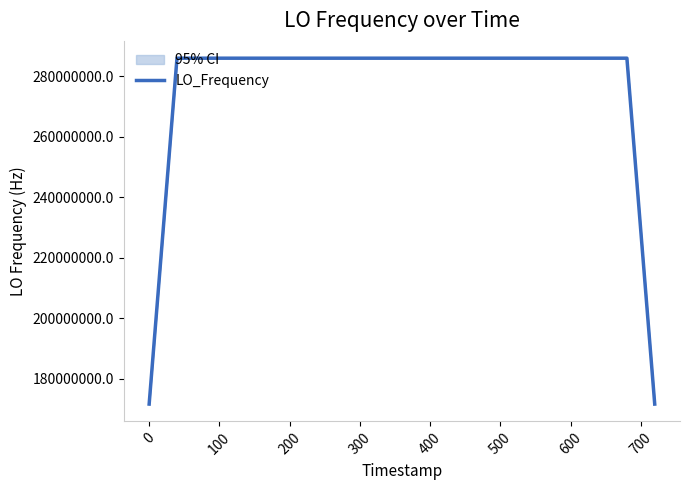

What is the maximum value for LO_Frequency?

286047000.7